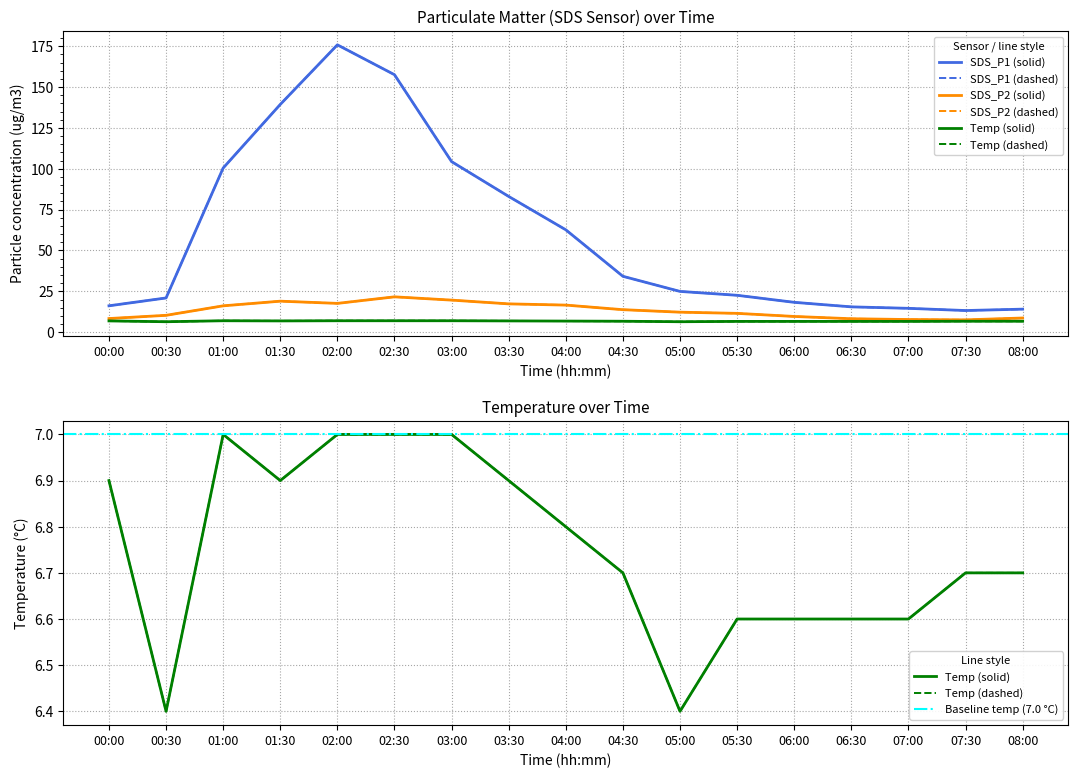

Reading right to left, list all the values displayed in this chart.

SDS_P1: 08:00=14.1	07:30=13.2	07:00=14.6	06:30=15.5	06:00=18.3	05:30=22.6	05:00=24.9	04:30=34.2	04:00=62.6	03:30=83.1	03:00=104.4	02:30=157.6	02:00=175.8	01:30=139.4	01:00=100.5	00:30=20.9	00:00=16.1
SDS_P2: 08:00=8.7	07:30=7.5	07:00=7.8	06:30=8.2	06:00=9.6	05:30=11.5	05:00=12.2	04:30=13.8	04:00=16.6	03:30=17.3	03:00=19.6	02:30=21.6	02:00=17.6	01:30=19.0	01:00=16.1	00:30=10.3	00:00=8.3
Temp: 08:00=6.7	07:30=6.7	07:00=6.6	06:30=6.6	06:00=6.6	05:30=6.6	05:00=6.4	04:30=6.7	04:00=6.8	03:30=6.9	03:00=7.0	02:30=7.0	02:00=7.0	01:30=6.9	01:00=7.0	00:30=6.4	00:00=6.9